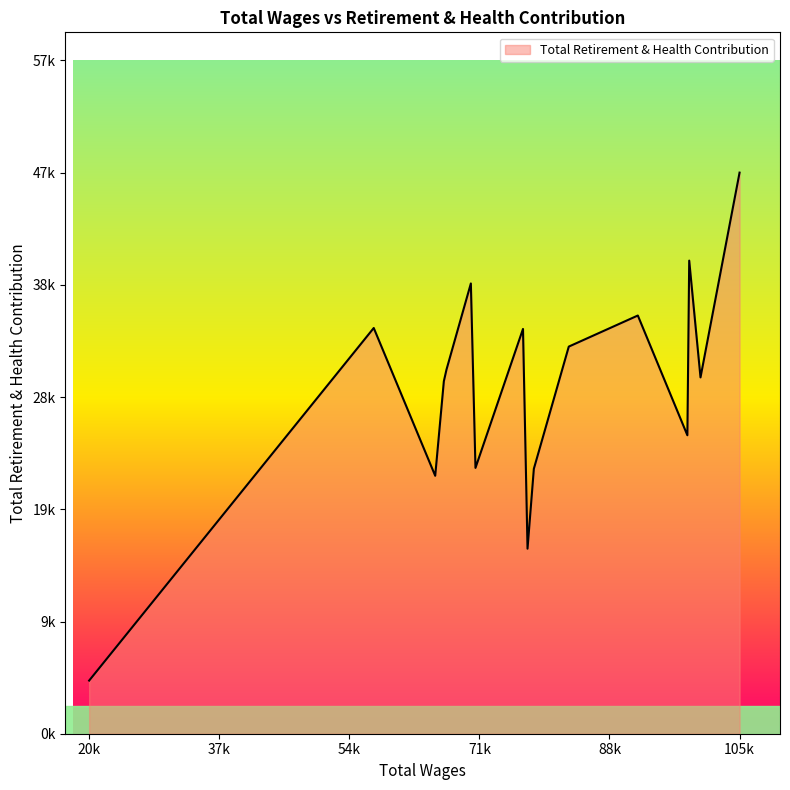

Does the chart display data point markers on the line(s)?

No